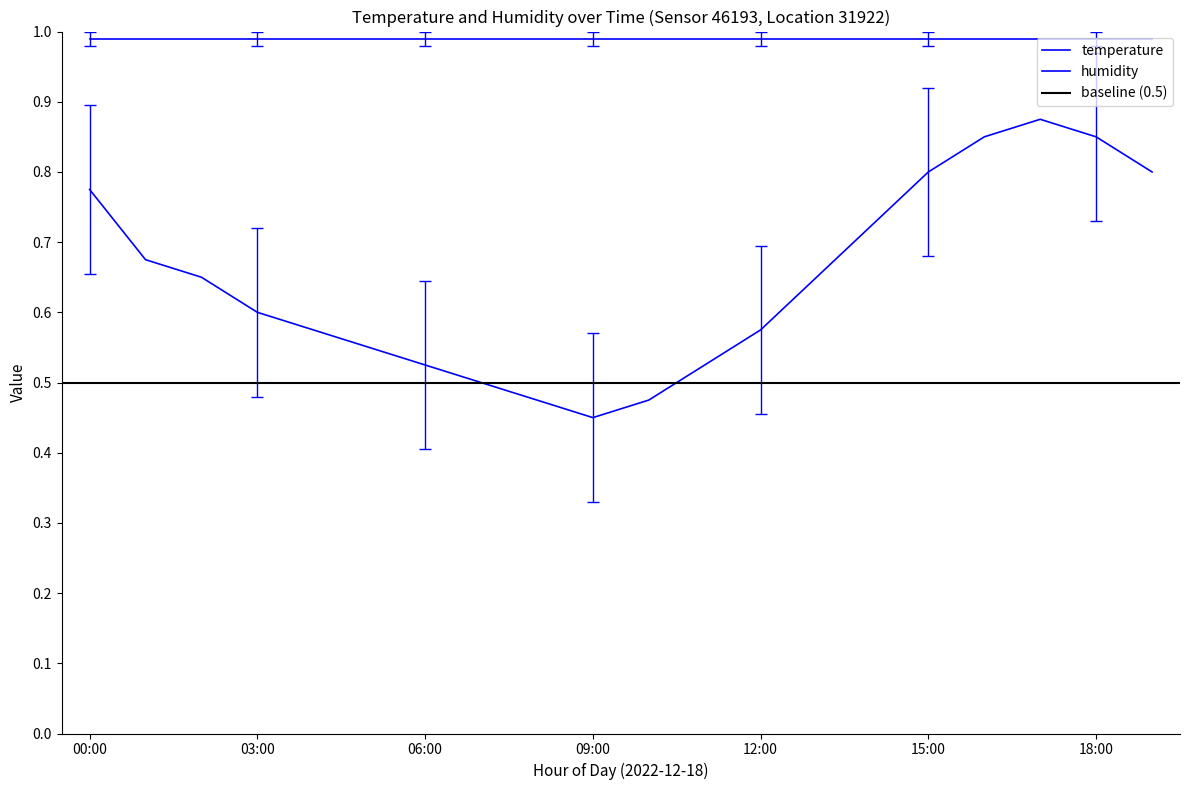

Rank the categories by value from lowest to highest.

09:00, 08:00, 10:00, 07:00, 06:00, 11:00, 05:00, 04:00, 12:00, 03:00, 02:00, 13:00, 01:00, 14:00, 00:00, 15:00, 19:00, 16:00, 18:00, 17:00